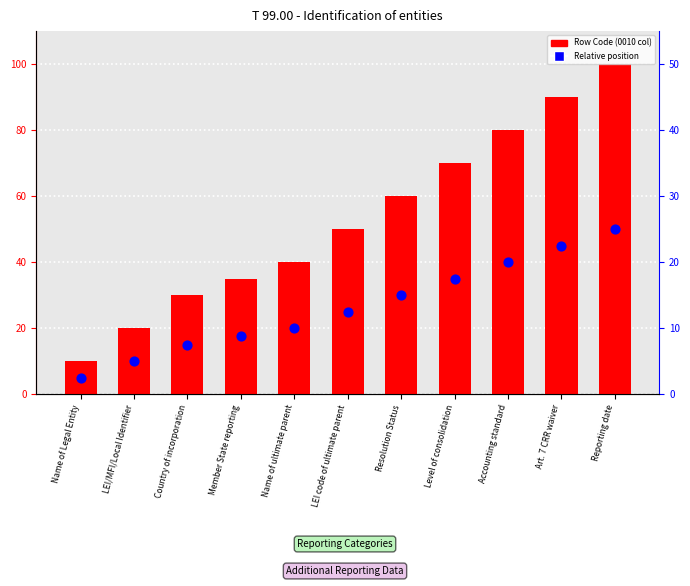

What is the total value across all series at LEI/MFI/Local Identifier?

30.0